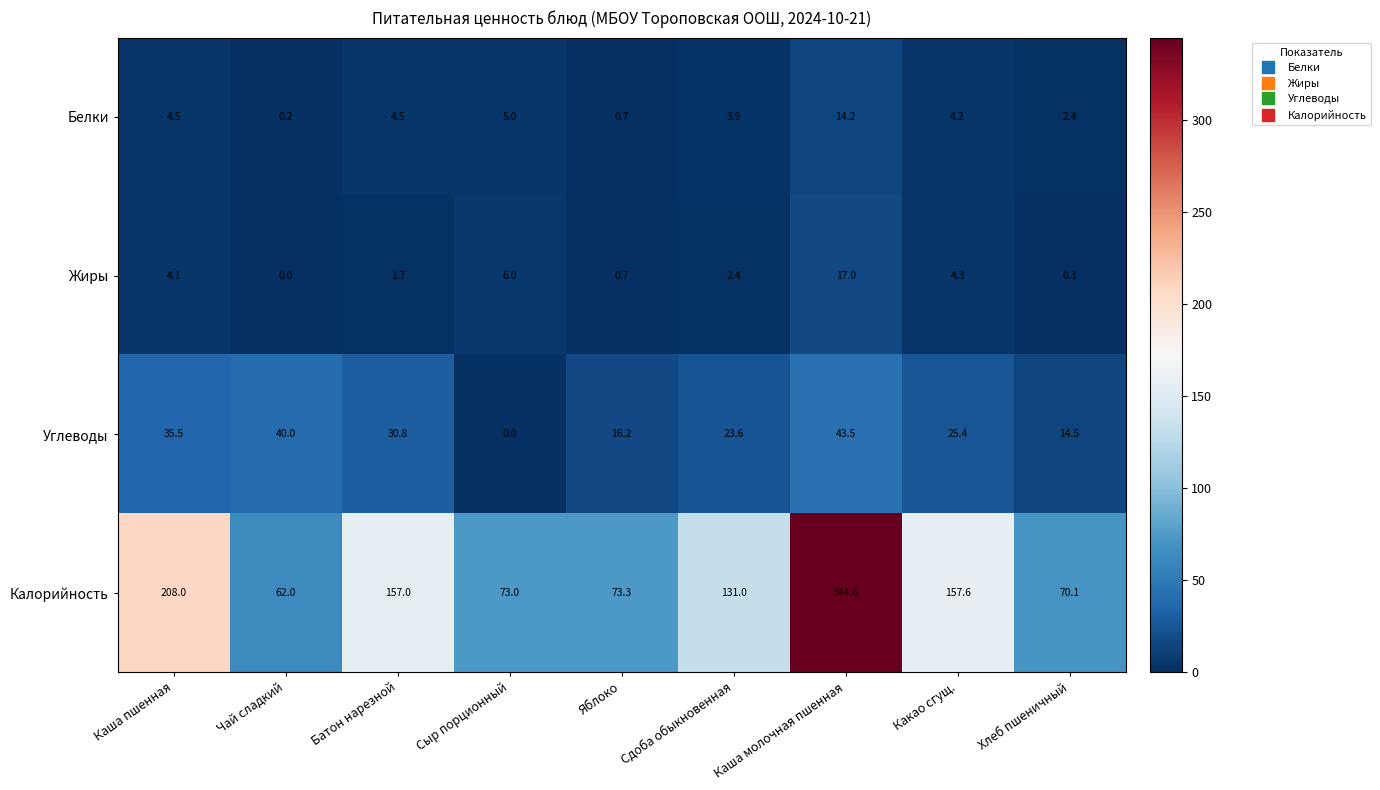

Rank the series at Хлеб пшеничный from lowest to highest value.

Жиры, Белки, Углеводы, Калорийность